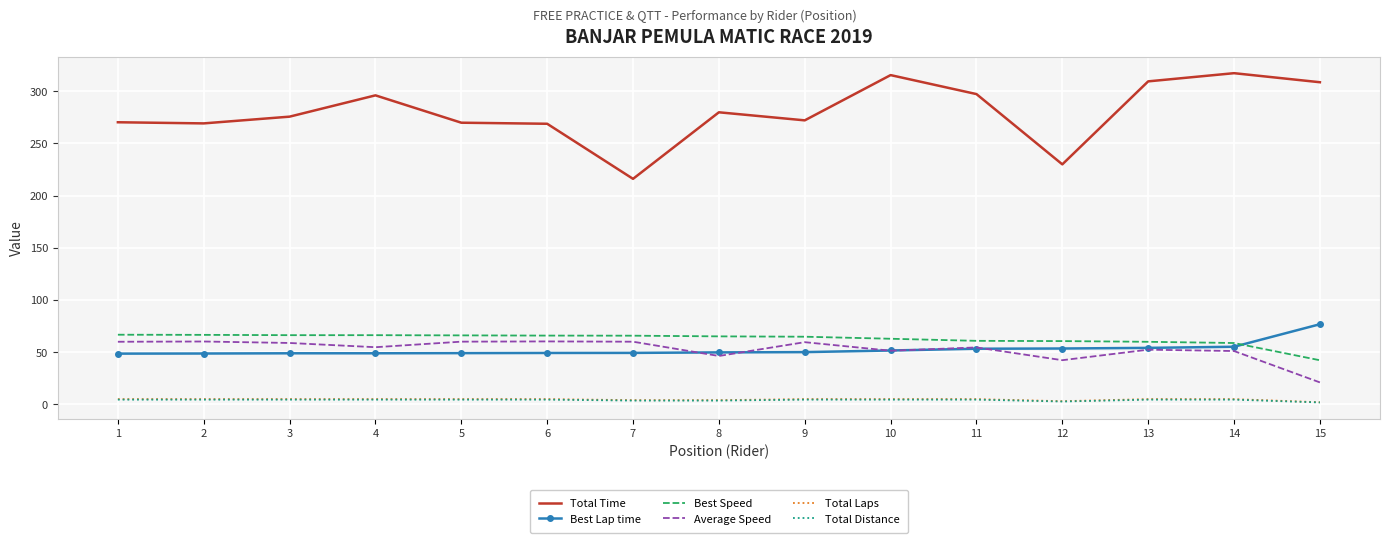

Count the number of data series in this chart.

6